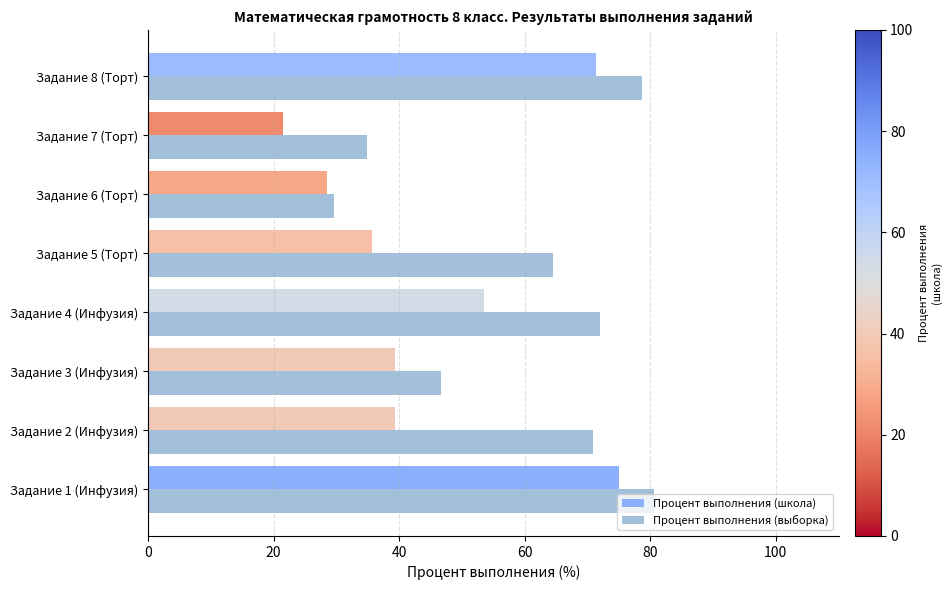

What is the total value across all series at Задание 8 (Торт)?

150.1